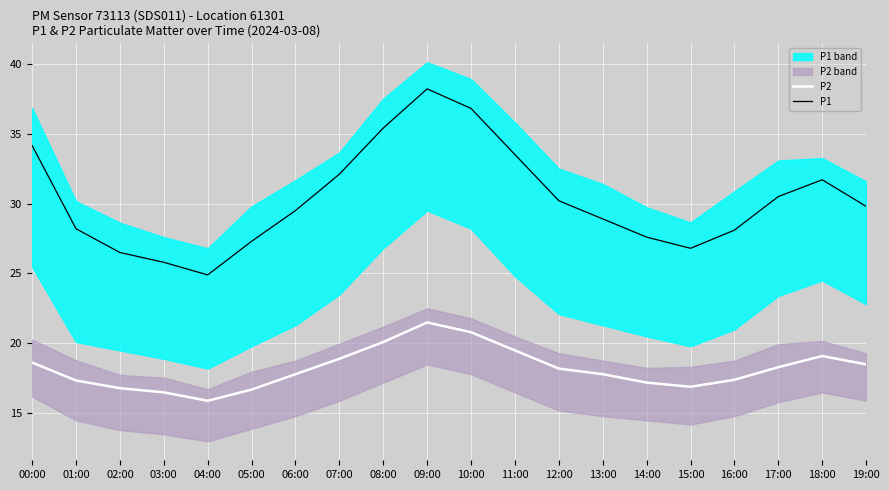

Rank the categories by P2 value from lowest to highest.

04:00, 03:00, 05:00, 02:00, 15:00, 14:00, 01:00, 16:00, 06:00, 13:00, 12:00, 17:00, 19:00, 00:00, 07:00, 18:00, 11:00, 08:00, 10:00, 09:00